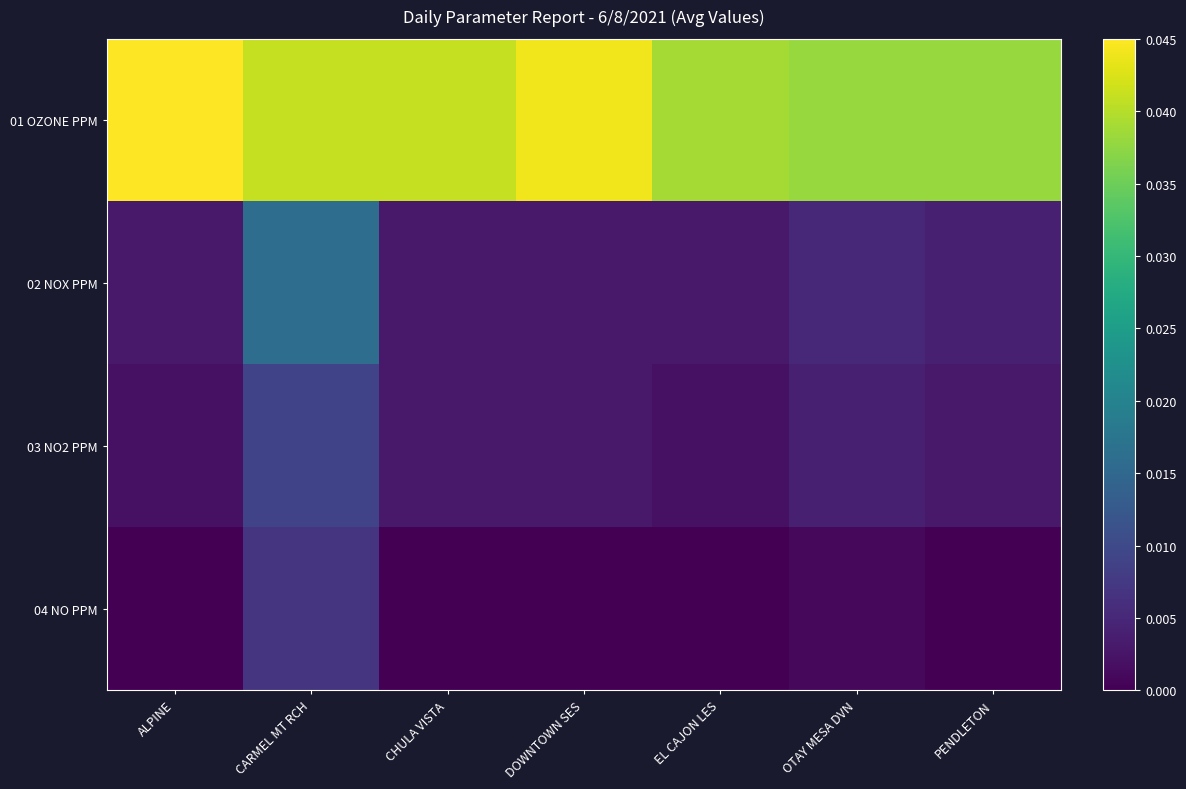

List the series in order of their peak value, lowest first.

04 NO PPM, 03 NO2 PPM, 02 NOX PPM, 01 OZONE PPM